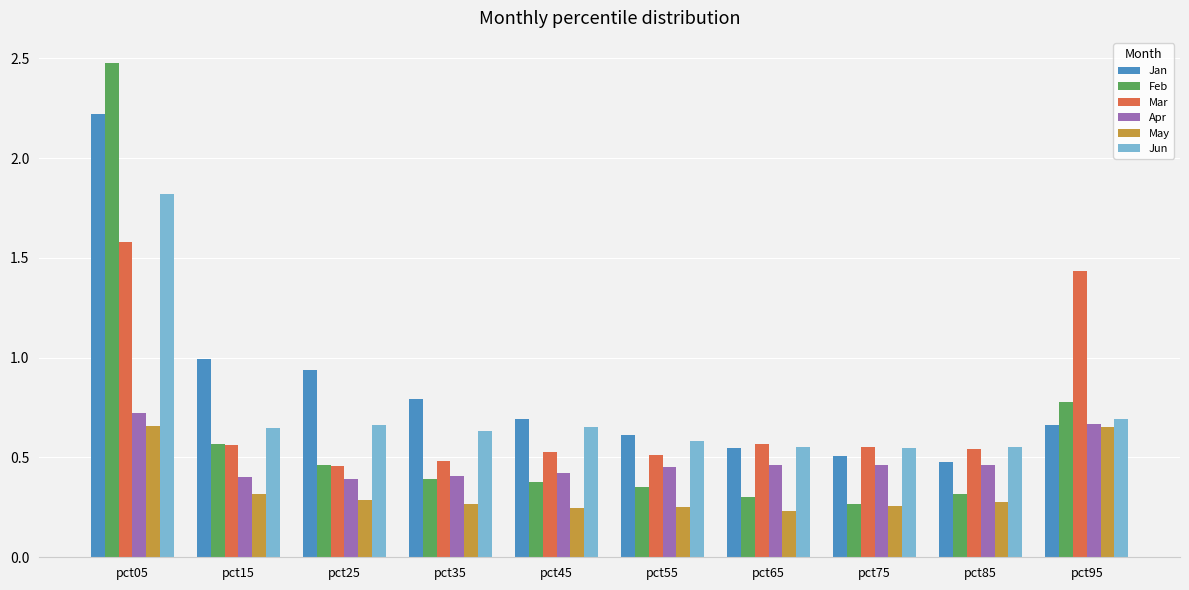

What is the total value across all series at pct45?

2.9